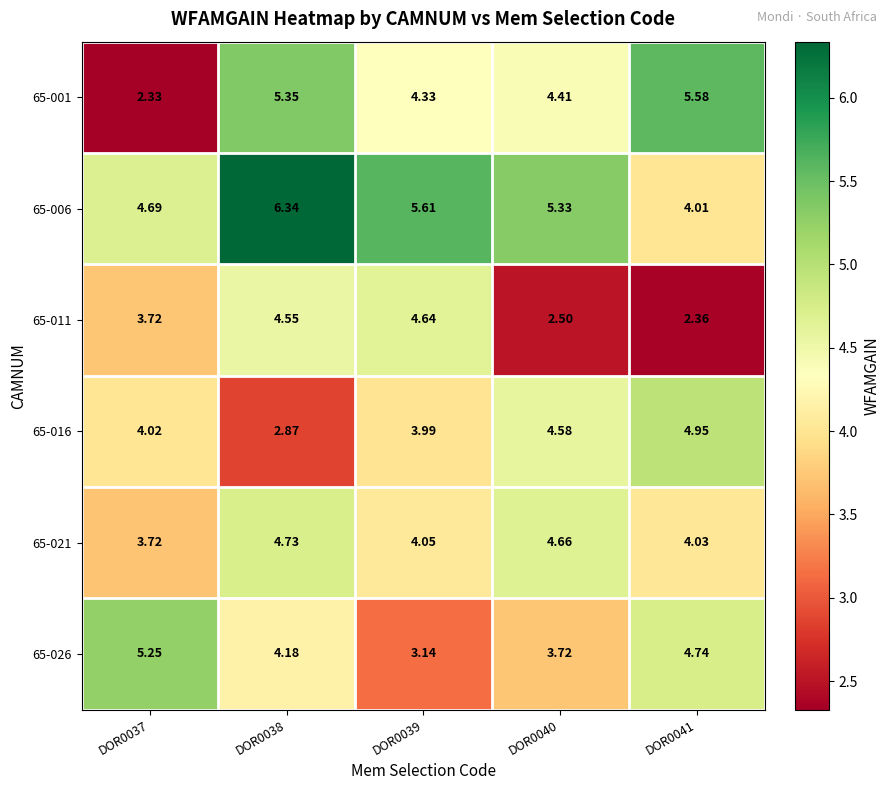

Is the value of 65-021 at DOR0038 greater than the value of 65-011 at DOR0038?

Yes